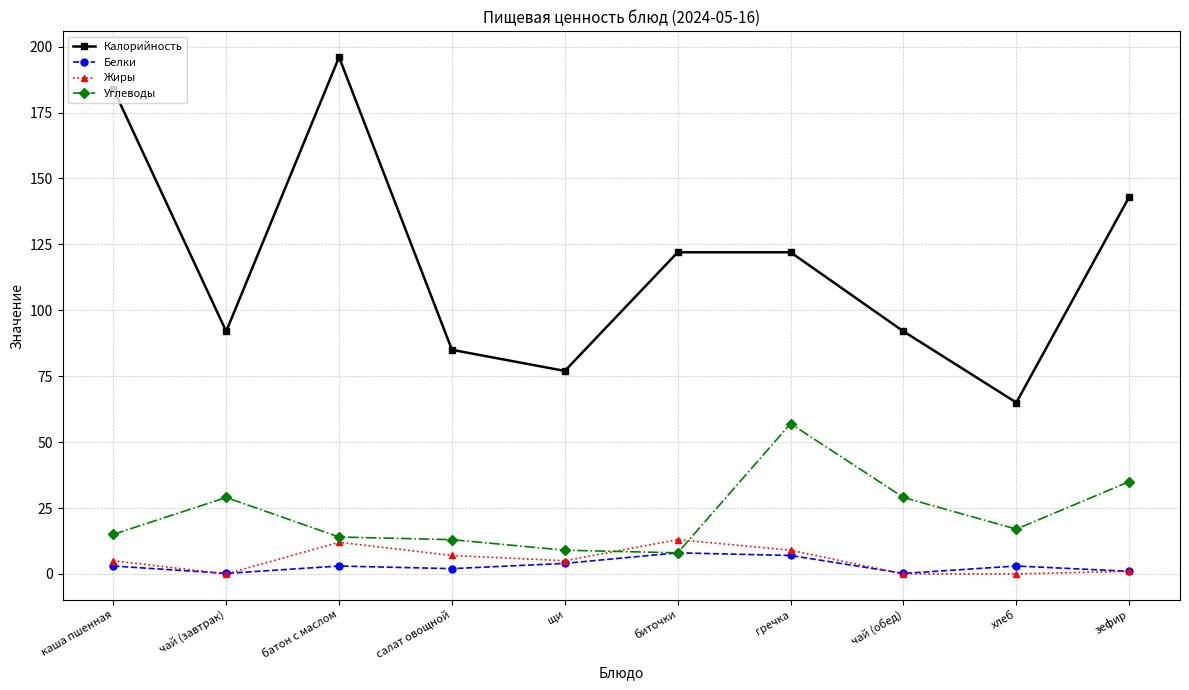

How many series are shown in this chart?

4